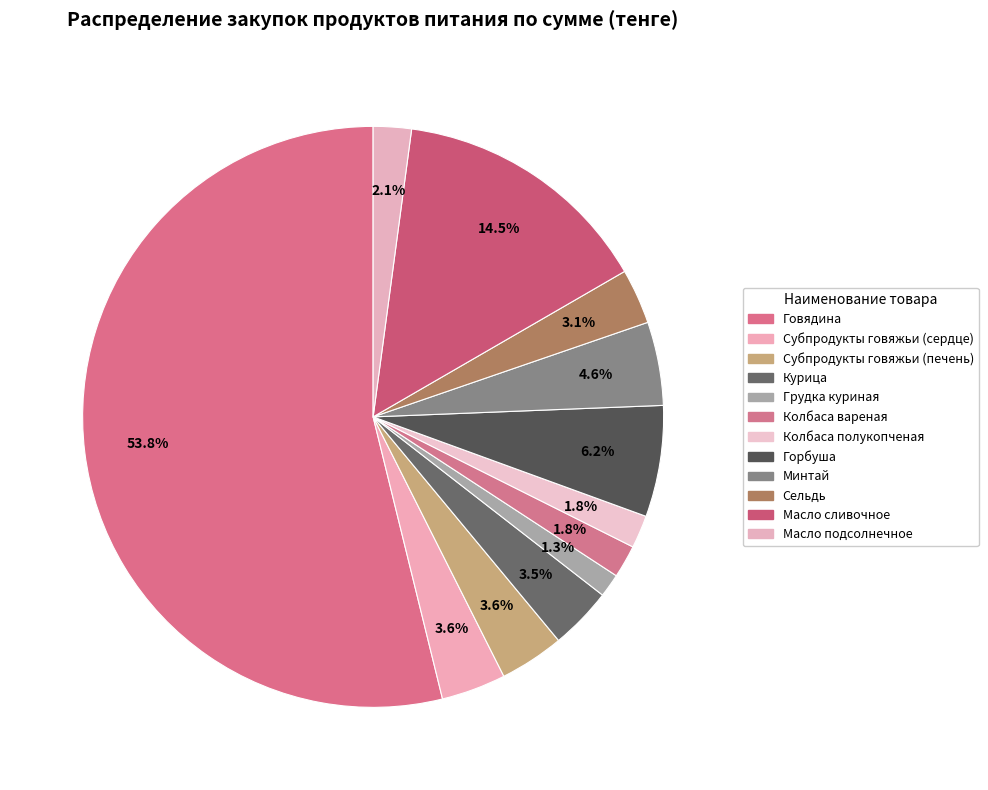

How many slices are in this pie chart?

12